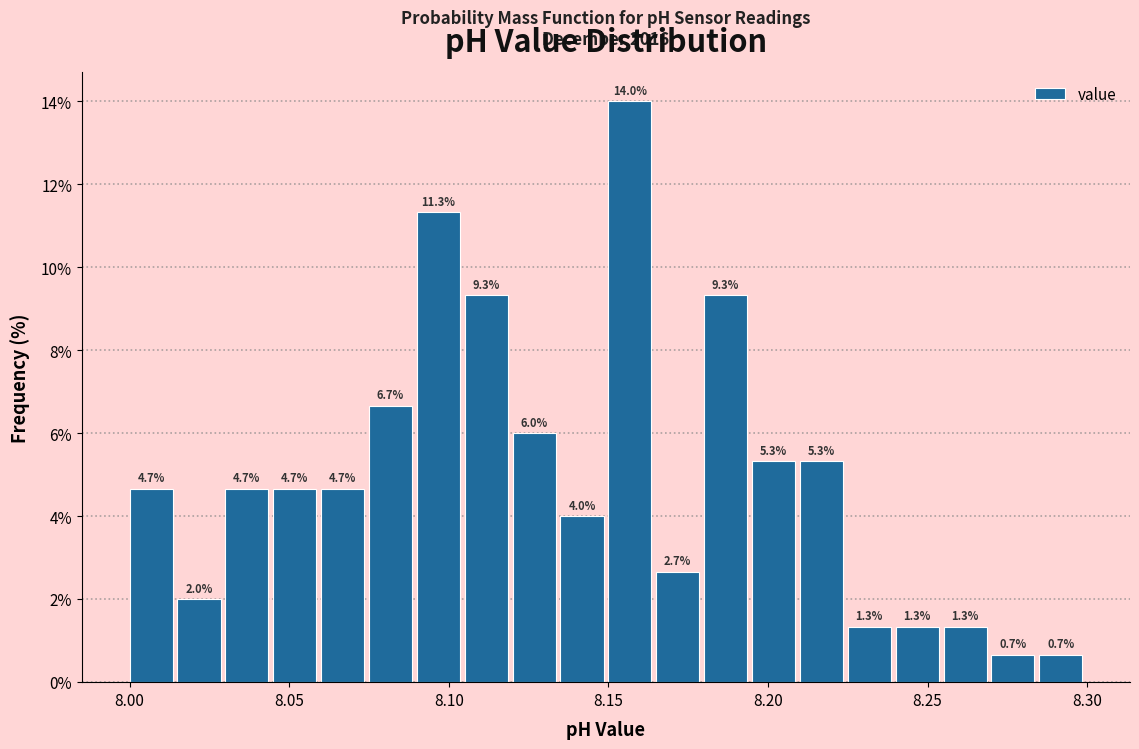

Read against the x-axis, roughly where is the centre of the tallest bar?

8.155